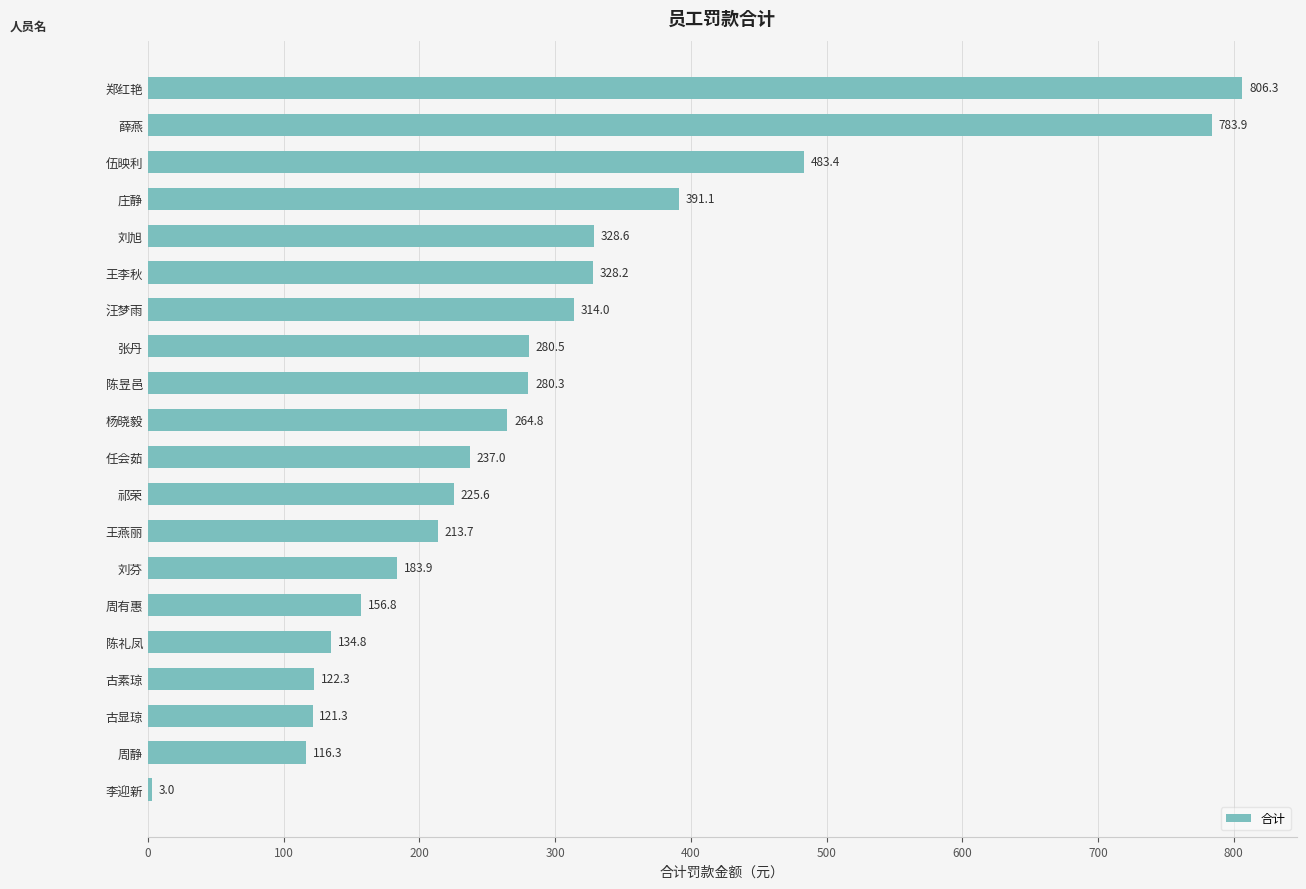

List the labels in order of value, smallest first.

李迎新, 周静, 古显琼, 古素琼, 陈礼凤, 周有惠, 刘芬, 王燕丽, 祁荣, 任会茹, 杨晓毅, 陈昱邑, 张丹, 汪梦雨, 王李秋, 刘旭, 庄静, 伍映利, 薛燕, 郑红艳